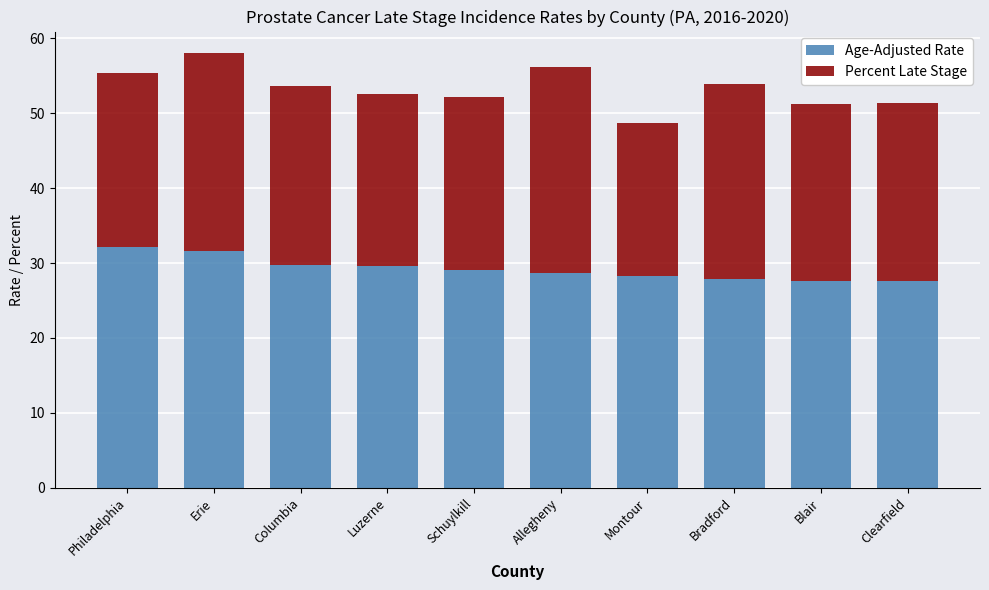

What value does the Age-Adjusted Rate series have at Bradford?

27.8